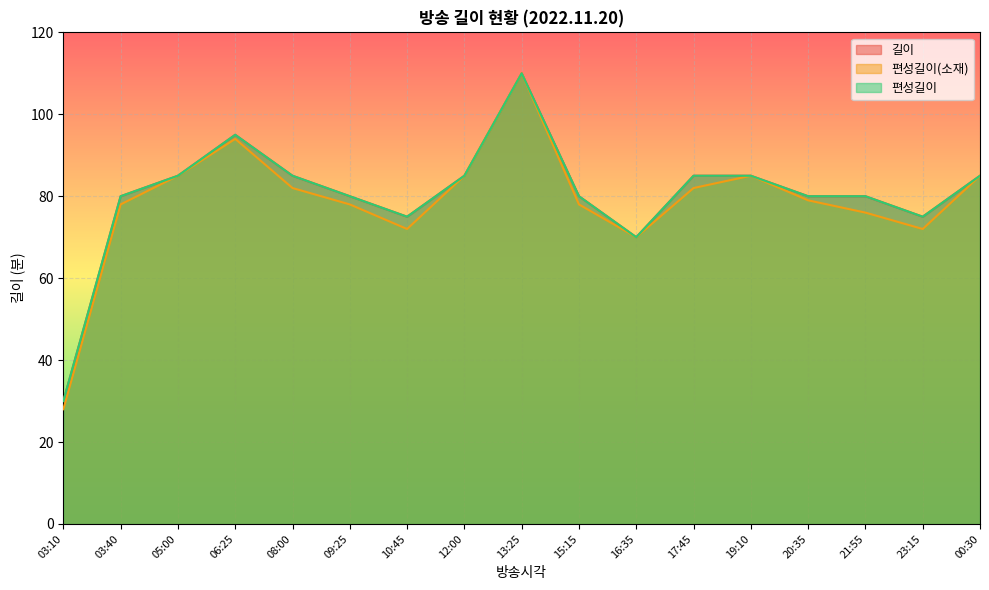

How many lines are shown in the chart?

3